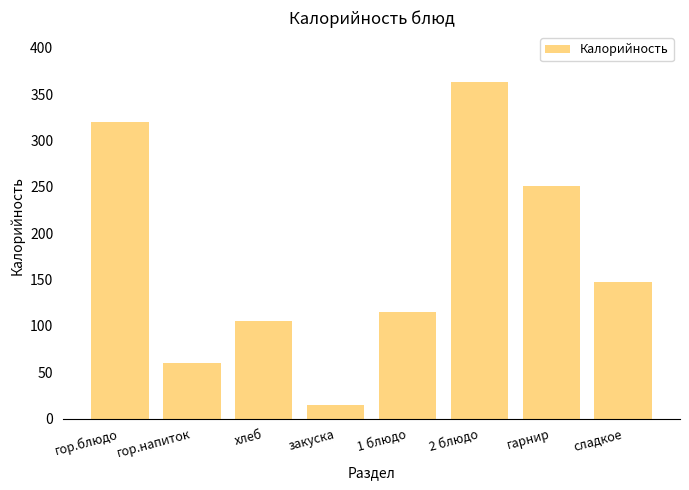

Where does the data first go above 147?

гор.блюдо